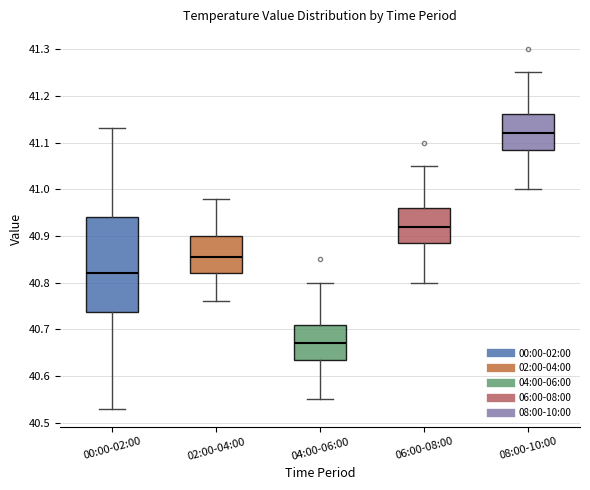

Reading left to right, read every box against the y-axis: the position of its median line, the range the box covers, and the ends of its whiskers. The values are not printed on the chart, so give them approximately, as read against the axis.

00:00-02:00: median 40.82, box 40.74 to 40.94, whiskers 40.53 to 41.13
02:00-04:00: median 40.86, box 40.82 to 40.90, whiskers 40.76 to 40.98
04:00-06:00: median 40.67, box 40.64 to 40.71, whiskers 40.55 to 40.80
06:00-08:00: median 40.92, box 40.89 to 40.96, whiskers 40.80 to 41.05
08:00-10:00: median 41.12, box 41.09 to 41.16, whiskers 41.00 to 41.25